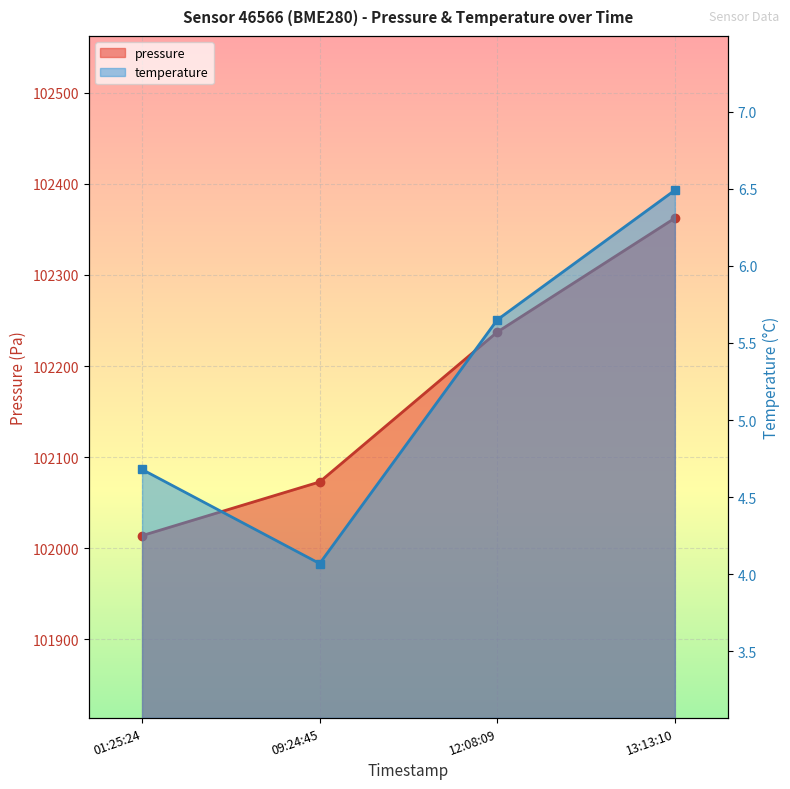

Count the number of categories in the chart.

4